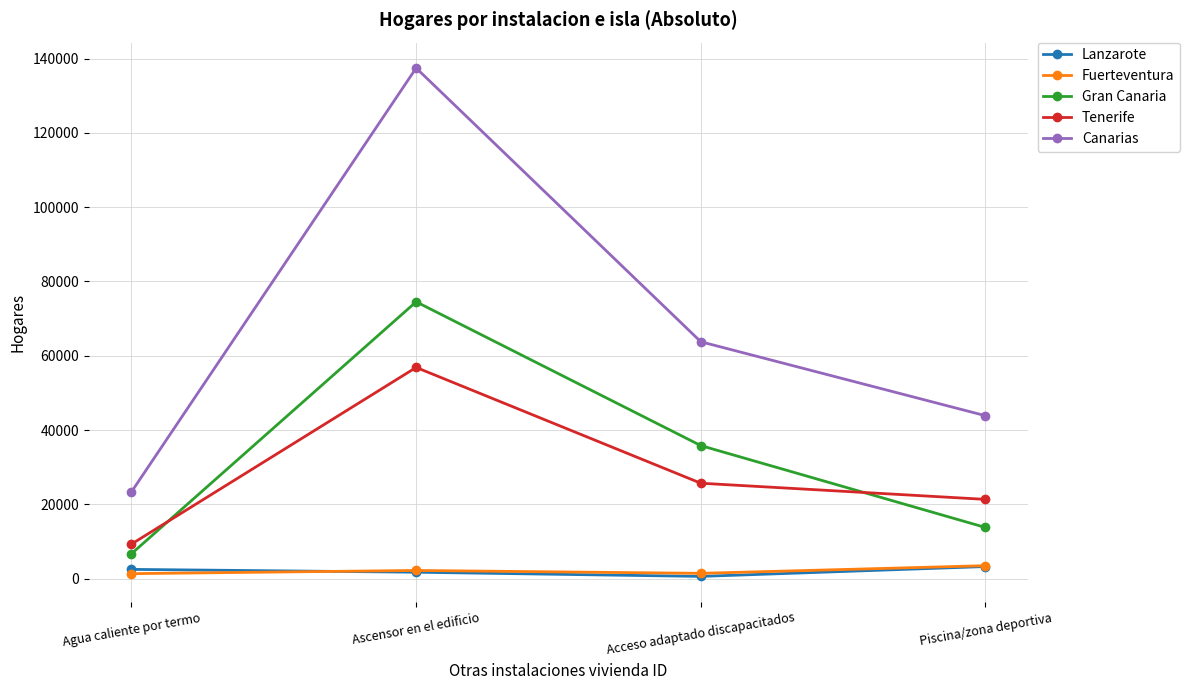

The value of Lanzarote at Piscina/zona deportiva is 3240. True or false?

True